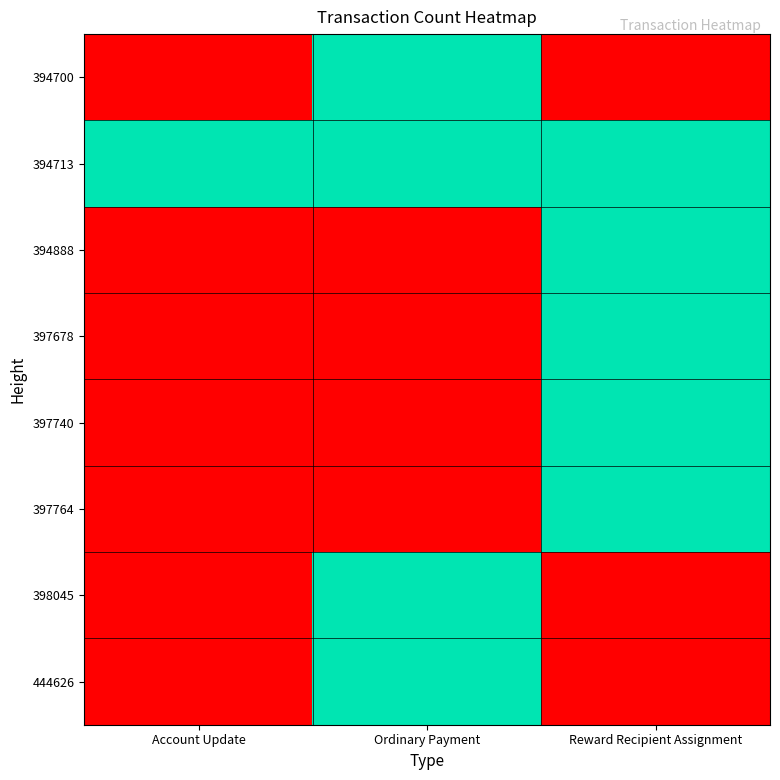

At Ordinary Payment, list the series in order from smallest to largest.

394888, 397678, 397740, 397764, 394700, 394713, 398045, 444626